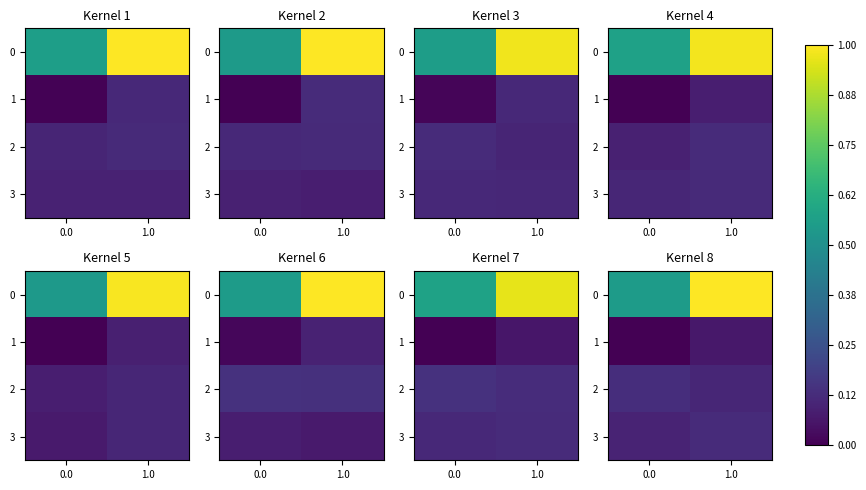

What is the sum of all 1 values?

0.1